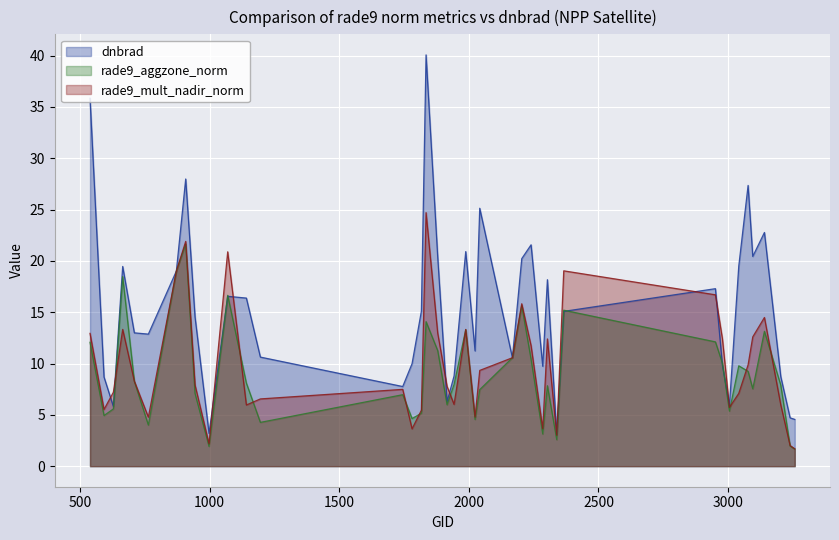

At 2303, list the series in order from smallest to largest.

rade9_aggzone_norm, rade9_mult_nadir_norm, dnbrad